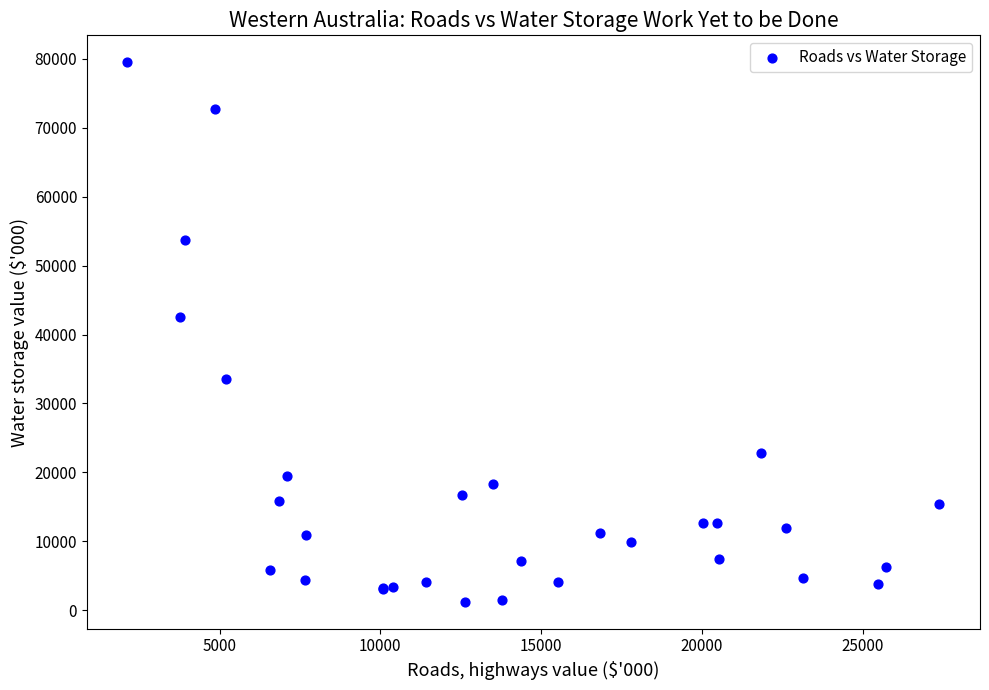

What Y value in the scatter plot is closest to 40362?

42605